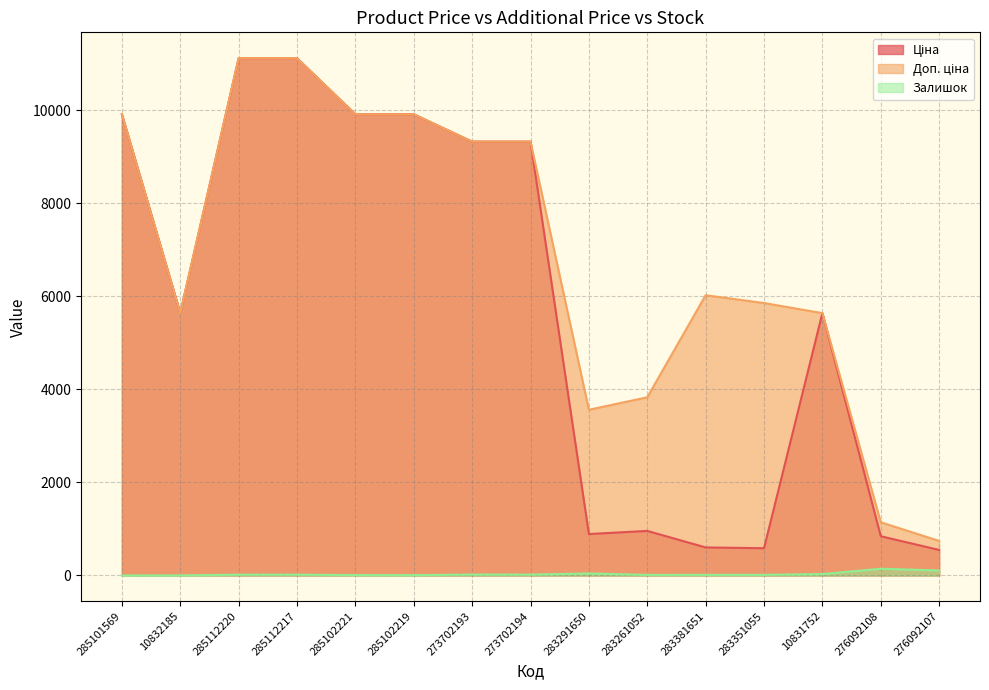

True or false: Ціна has a value of 1498.9 at 283261052.

False